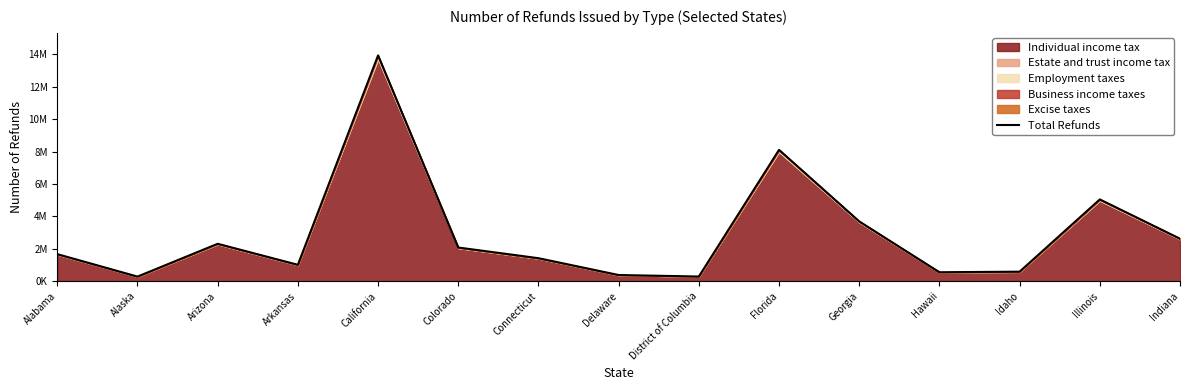

What is the label of the 3rd point from the left?

Arizona